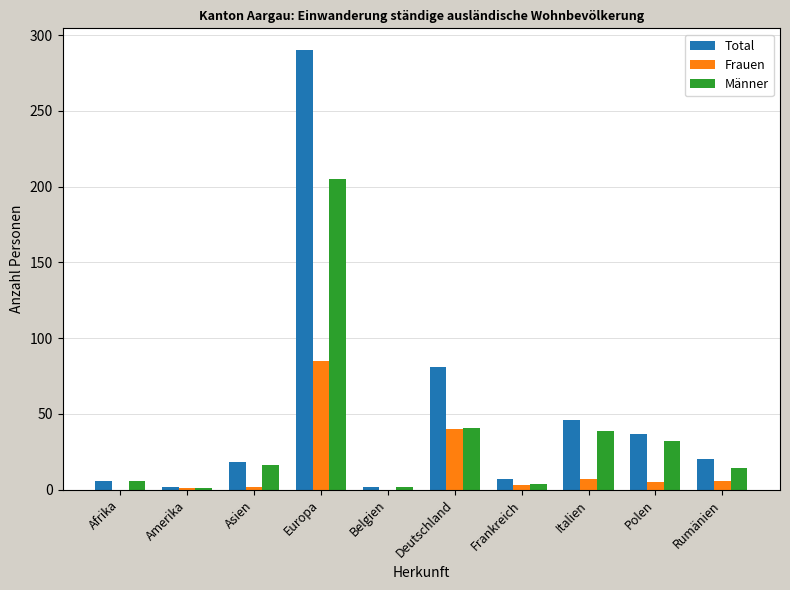

The Frauen series shows 5 at Polen. True or false?

True